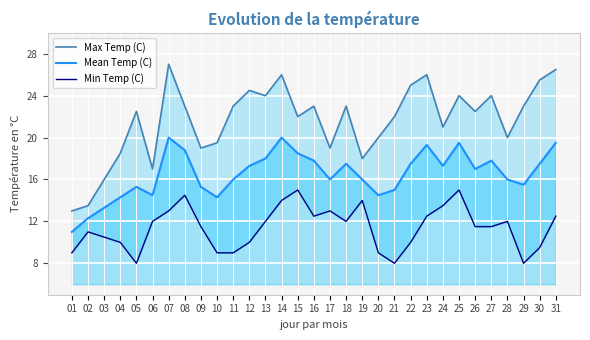

List the labels in order of Min Temp (C) value, smallest first.

05, 21, 29, 01, 10, 11, 20, 30, 04, 12, 22, 03, 02, 09, 26, 27, 06, 13, 18, 28, 16, 23, 31, 07, 17, 24, 14, 19, 08, 15, 25